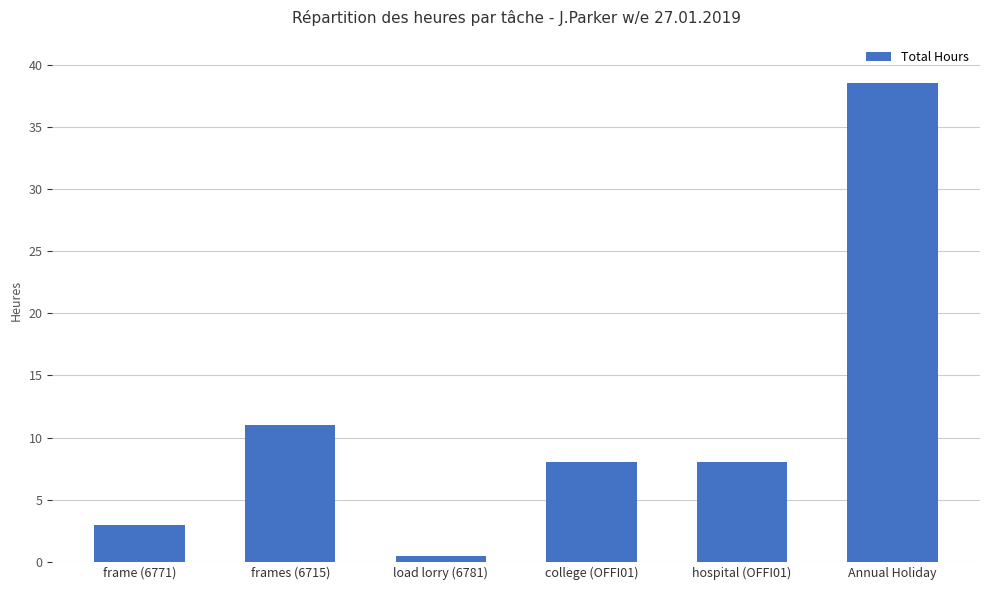

Reading left to right, what are all the values shown in this chart?

3.0	11.0	0.5	8.0	8.0	38.5